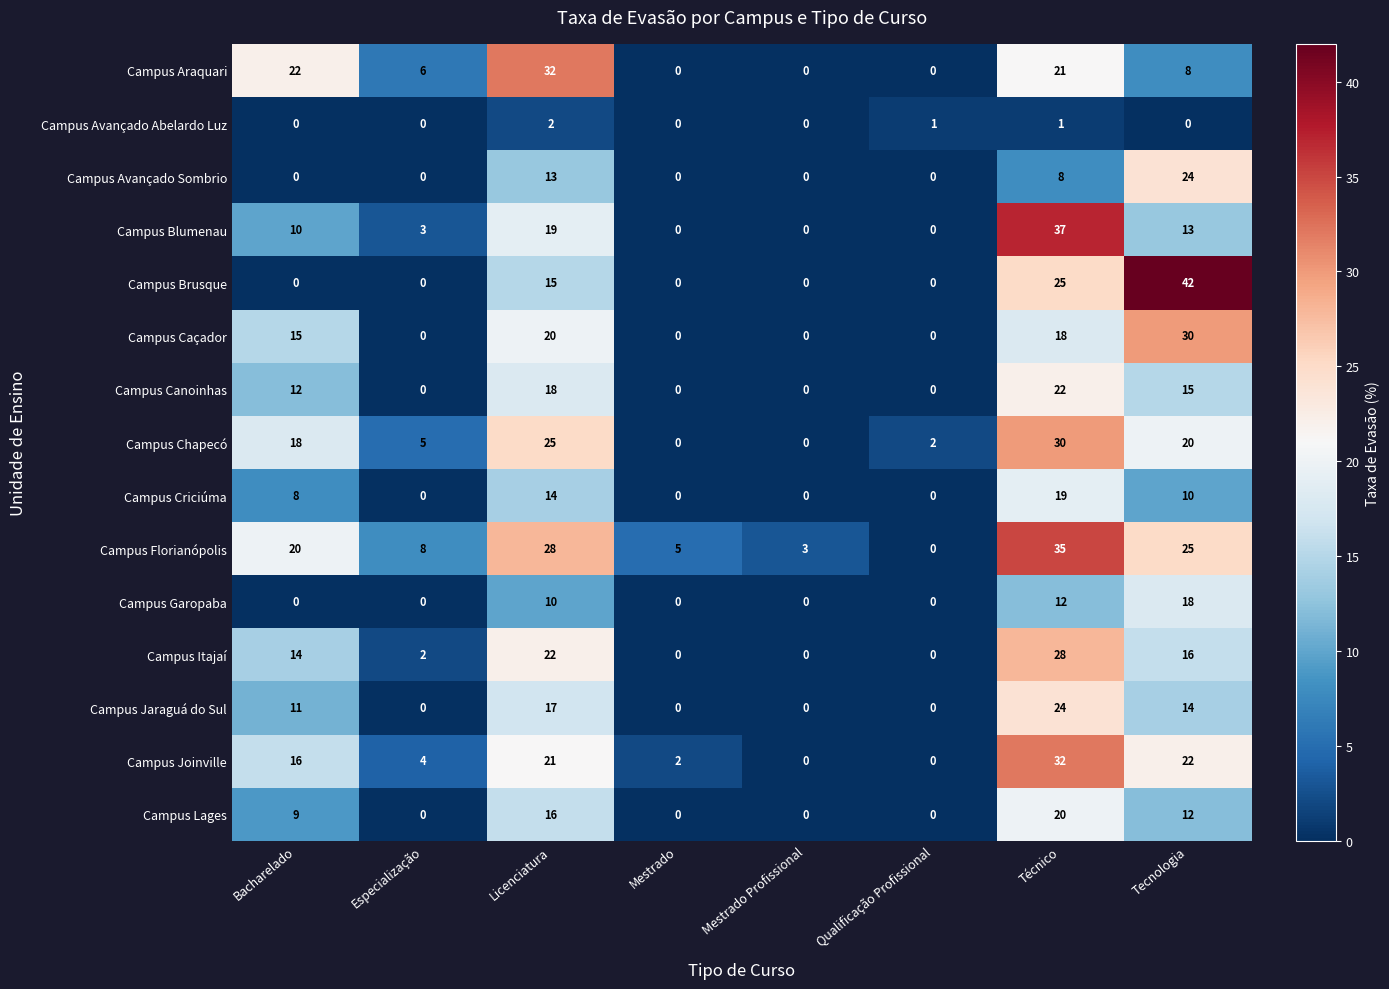

Where is Campus Caçador nearest to the value 15?

Bacharelado